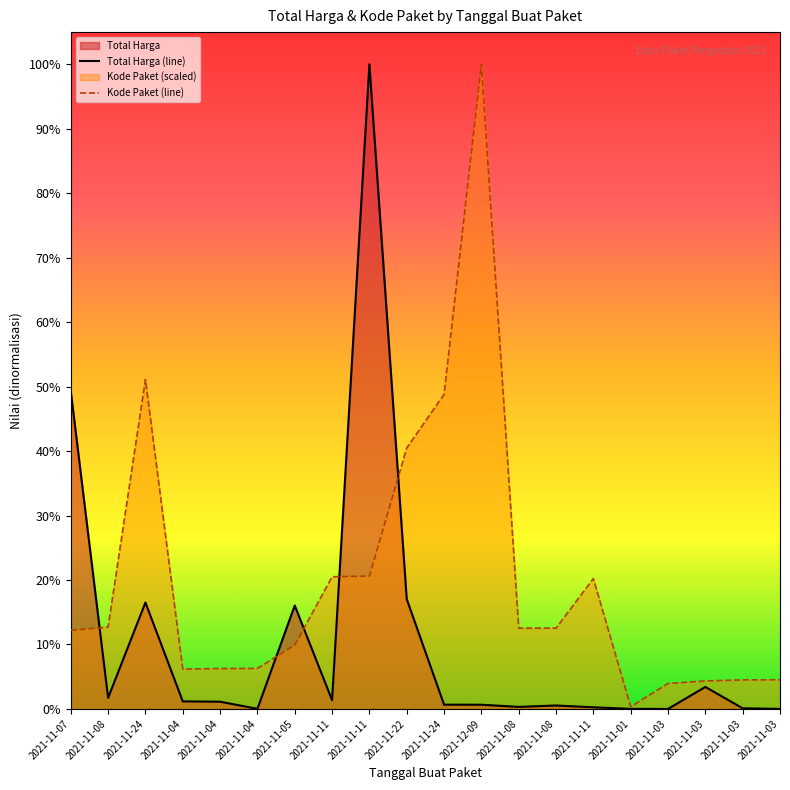

List the series in order of their peak value, highest first.

Total Harga (line), Kode Paket (line)